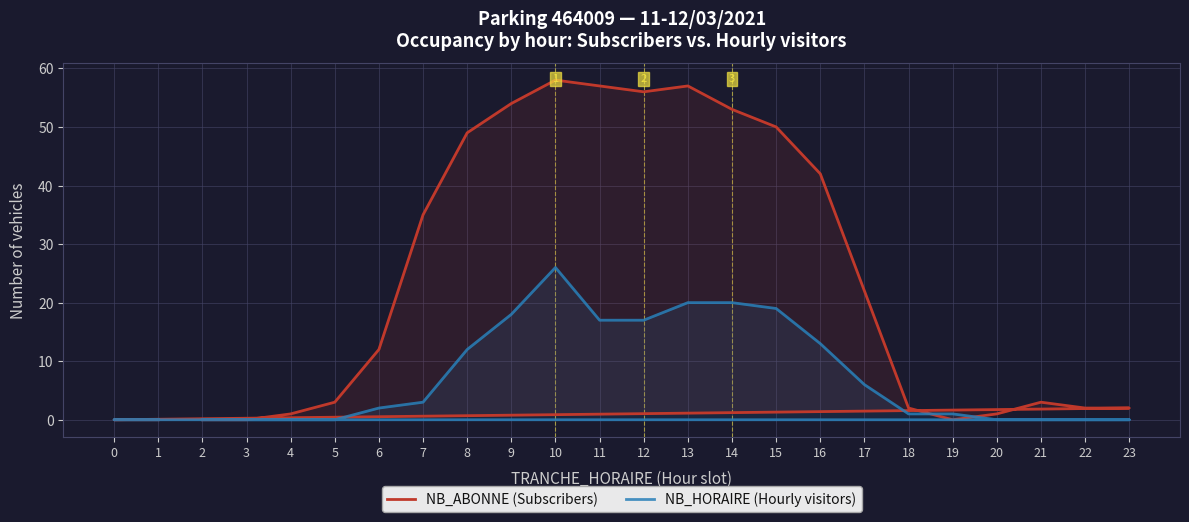

Rank the series by their maximum value, from highest to lowest.

NB_ABONNE (Subscribers), NB_HORAIRE (Hourly visitors)